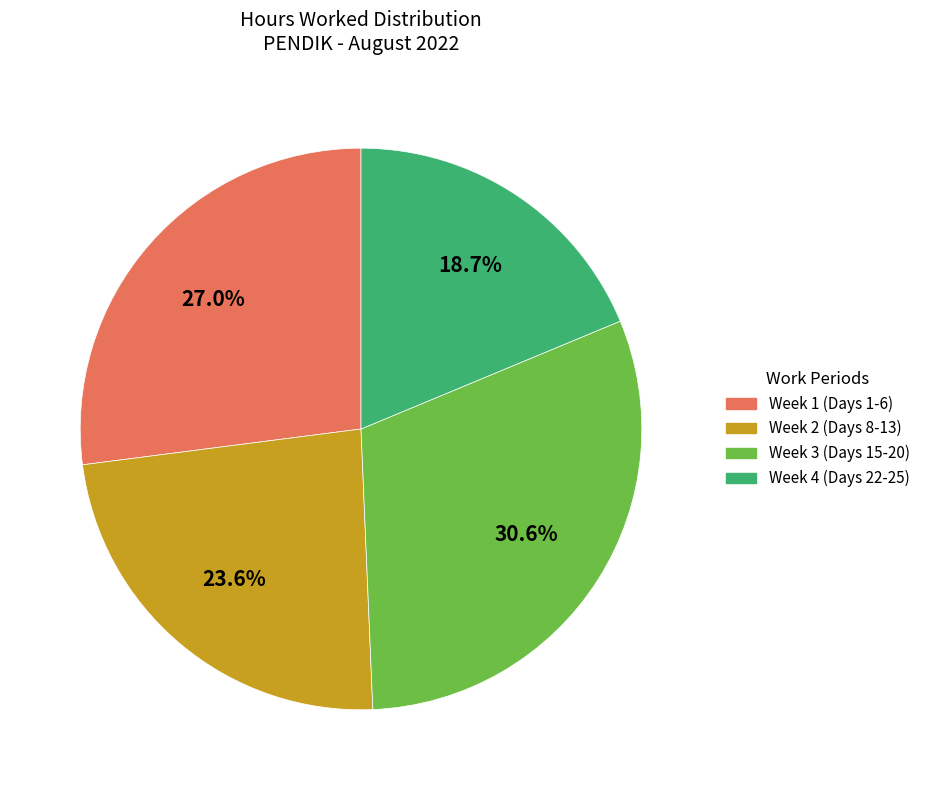

Is there a majority slice in this chart?

No